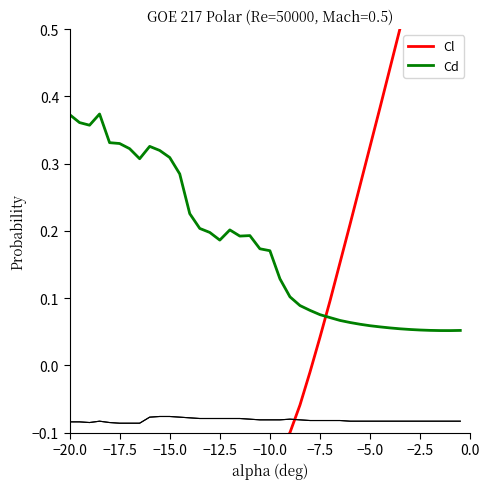

How many interior local peaks does the Cd series have?

4